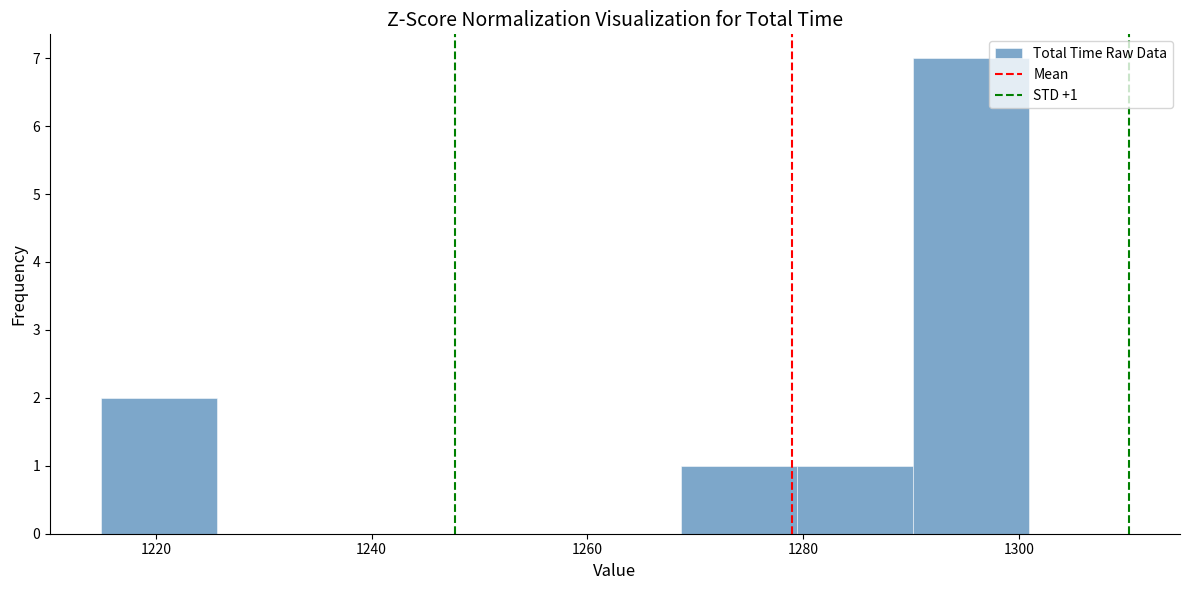

Over which range of the x-axis is the bar tallest?

1290 to 1300